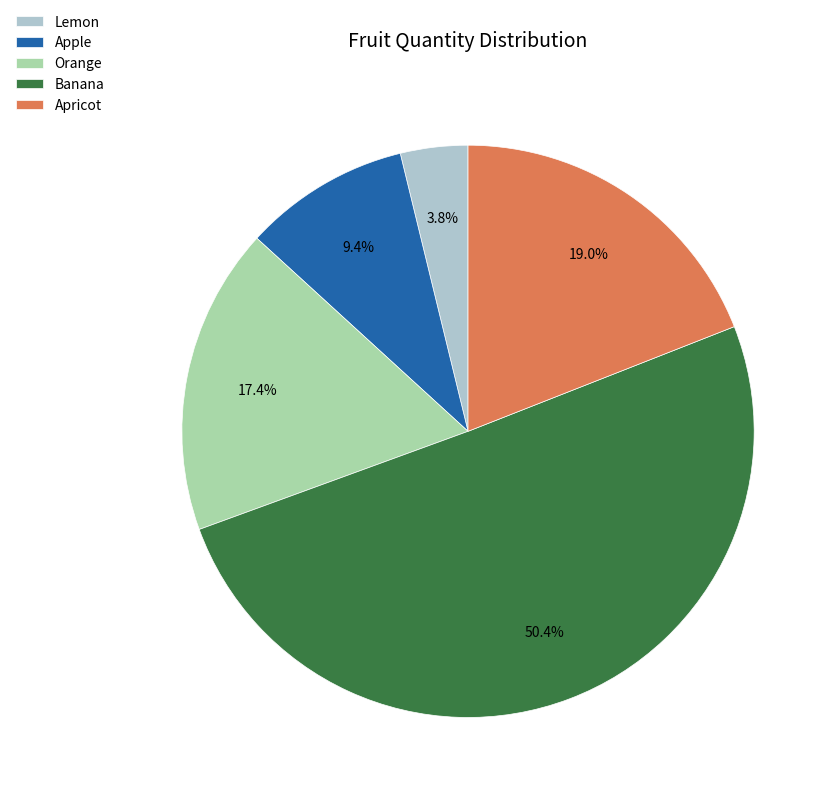

Is it true that Orange is 17% of the pie?

True